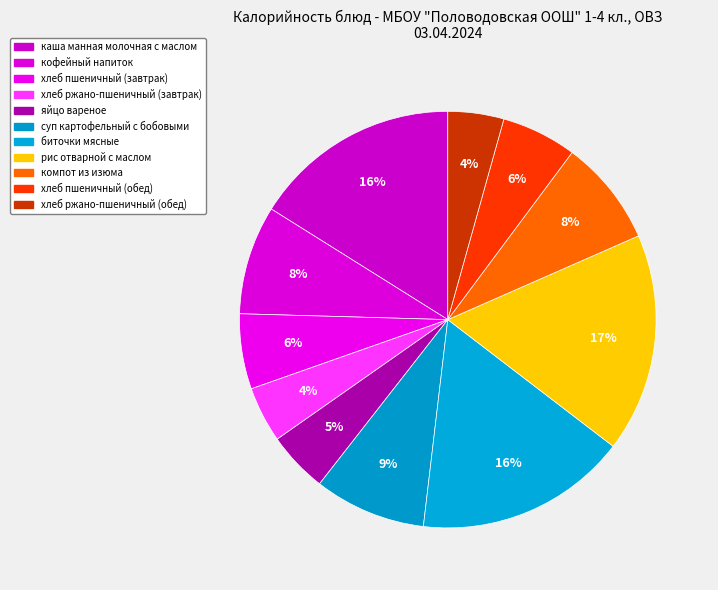

What percentage is the хлеб ржано-пшеничный (обед) slice, to the nearest percent?

4%